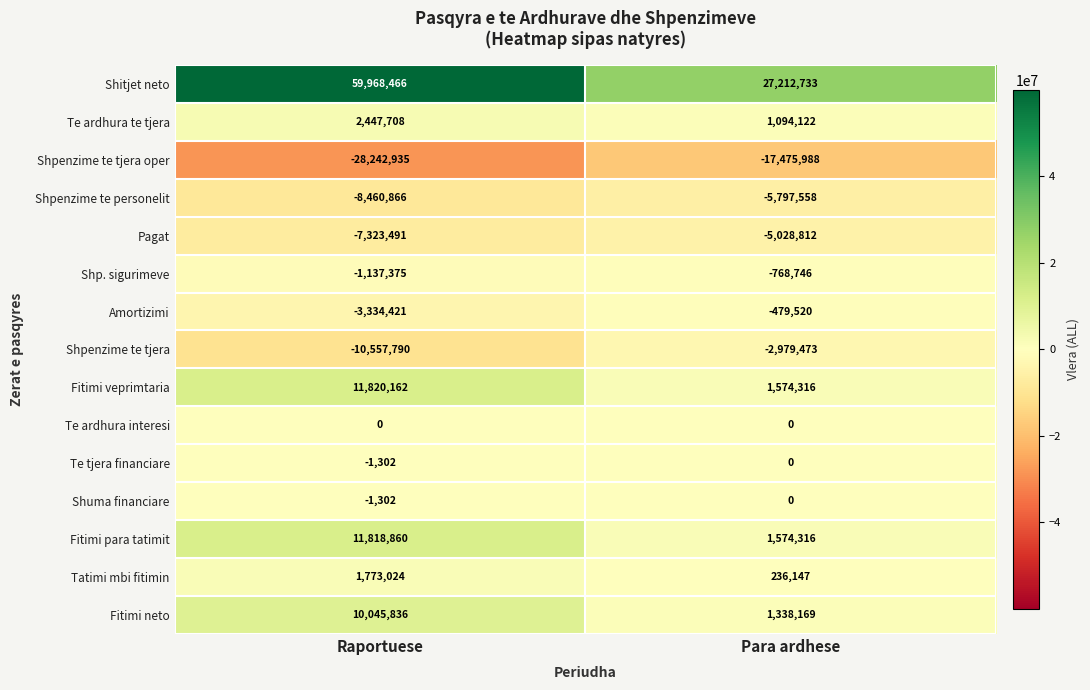

The Shpenzime te tjera series shows -6216428 at Raportuese. True or false?

False